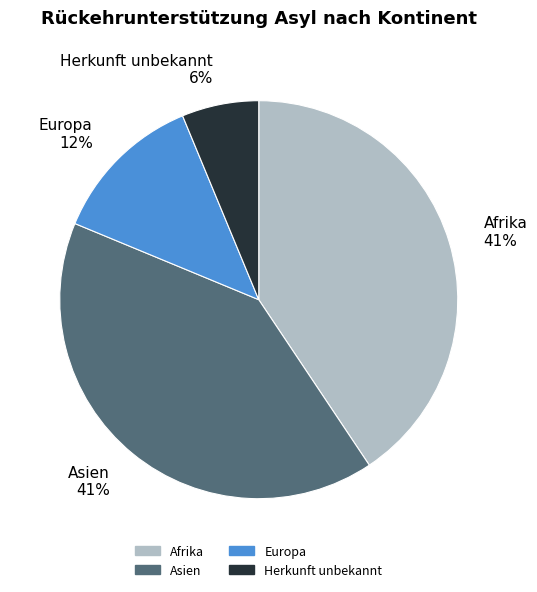

To the nearest percent, what portion does Herkunft unbekannt 6% represent?

6%